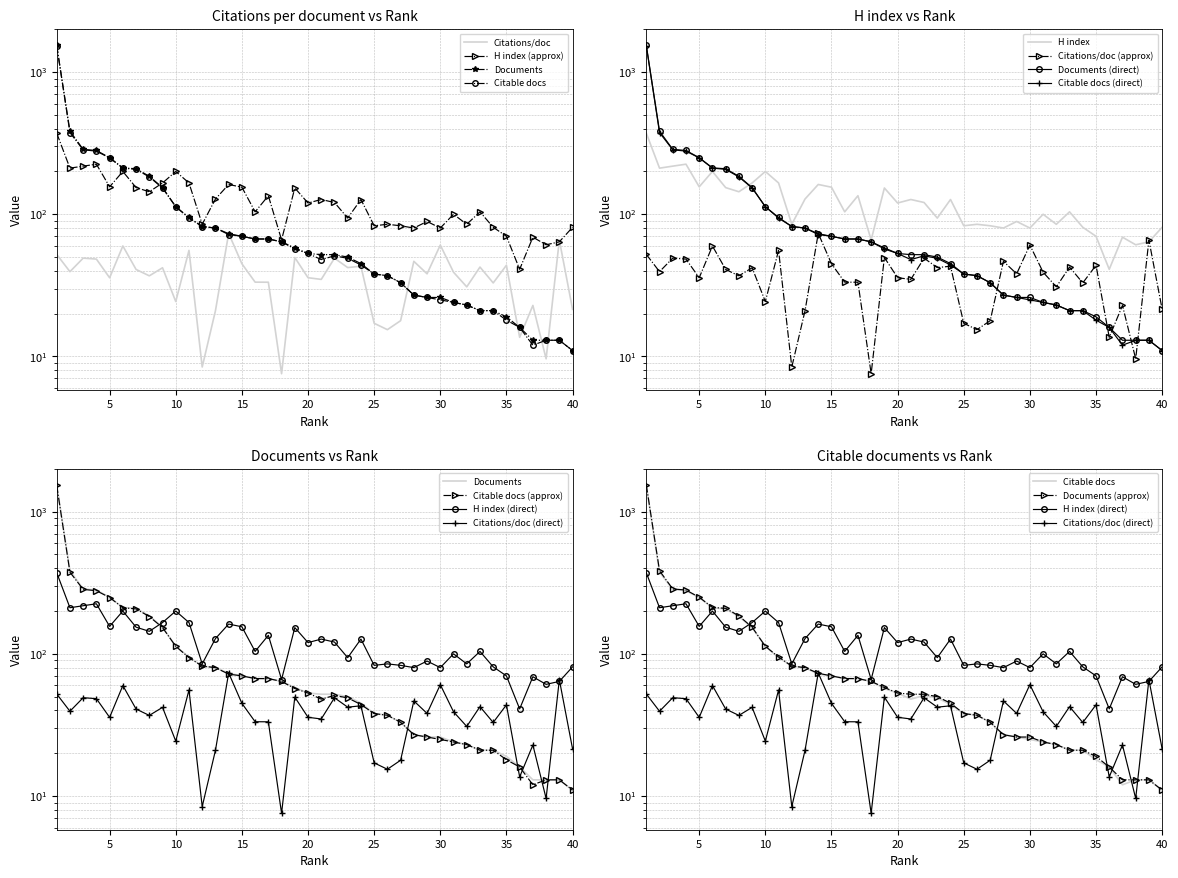

Count the number of data series in this chart.

4